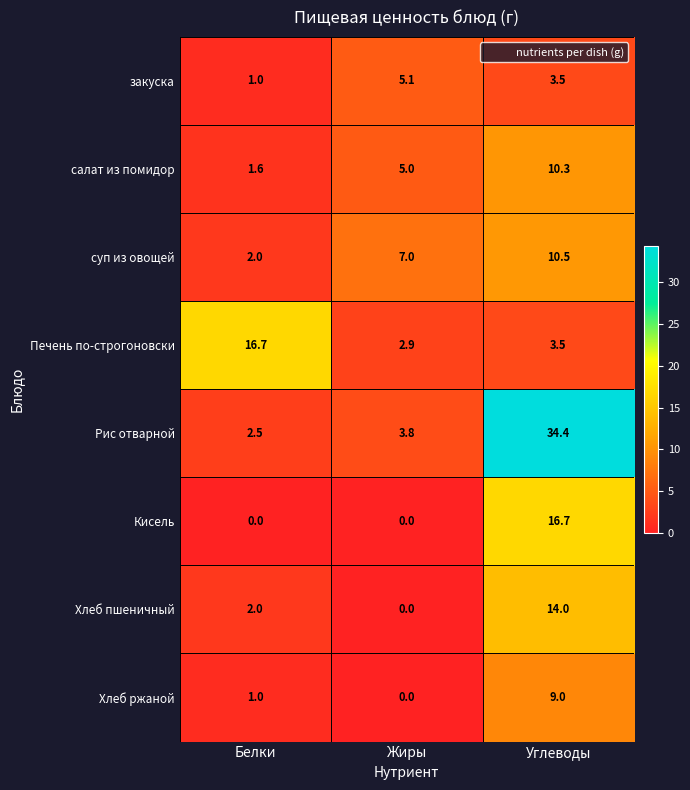

How many categories are shown in the chart?

3